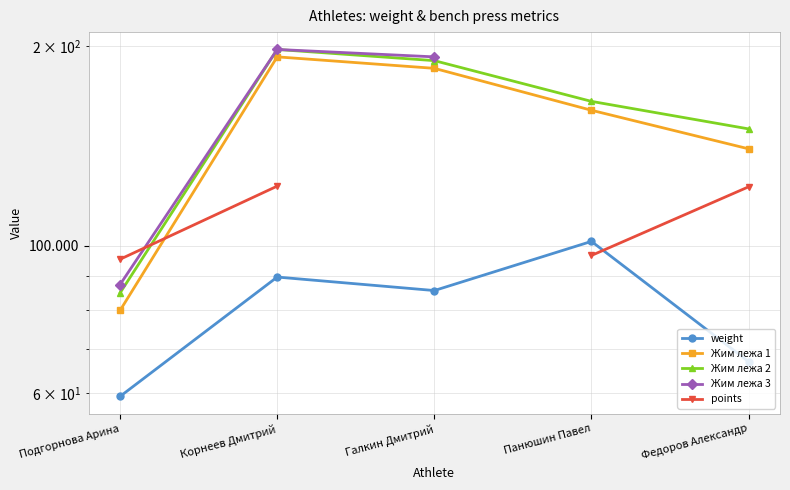

What is the lowest value of the points series?

95.5